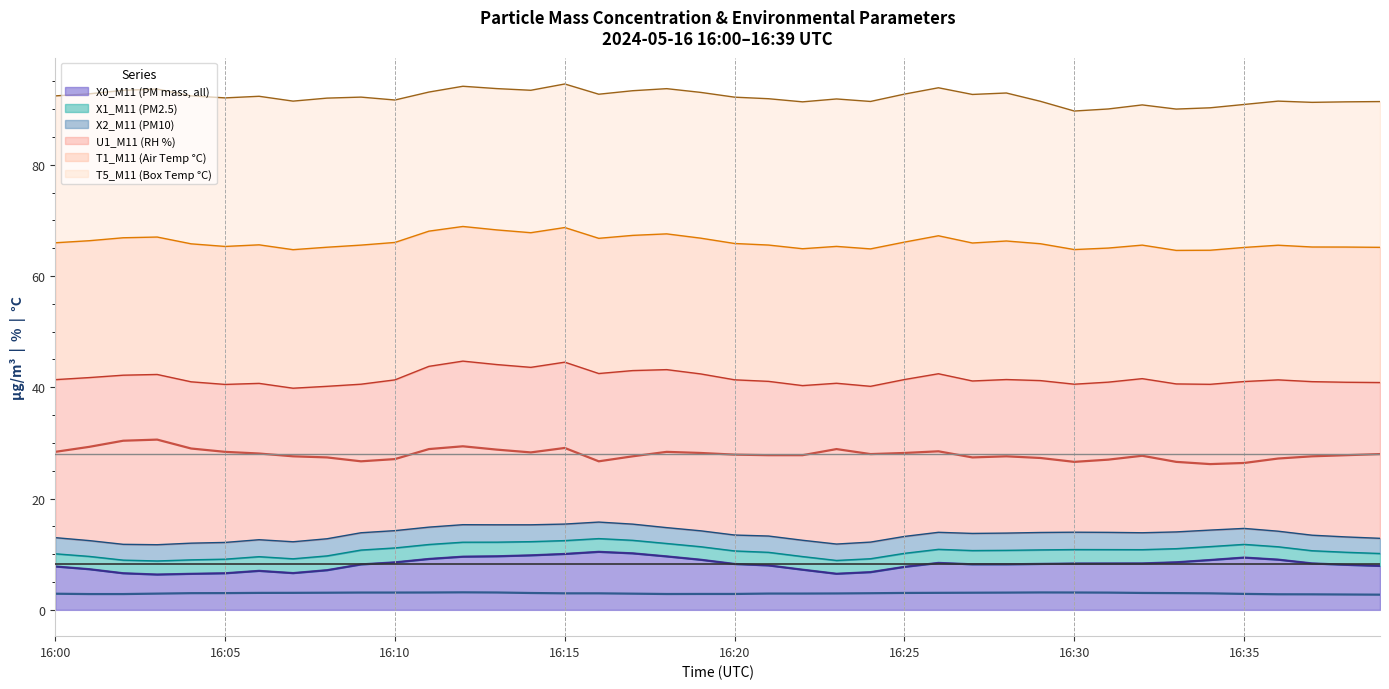

Which series has the largest range (max minus min)?

U1_M11 (RH %)